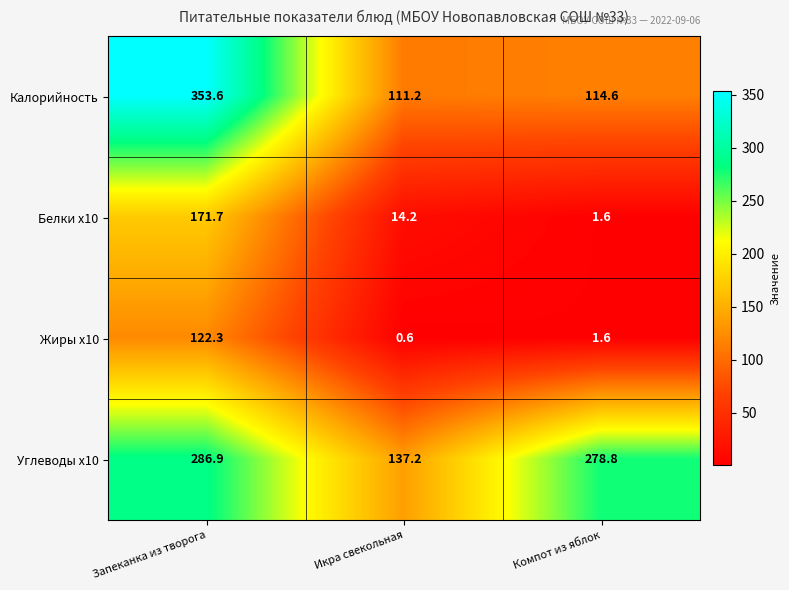

Which series has the largest range (max minus min)?

Калорийность